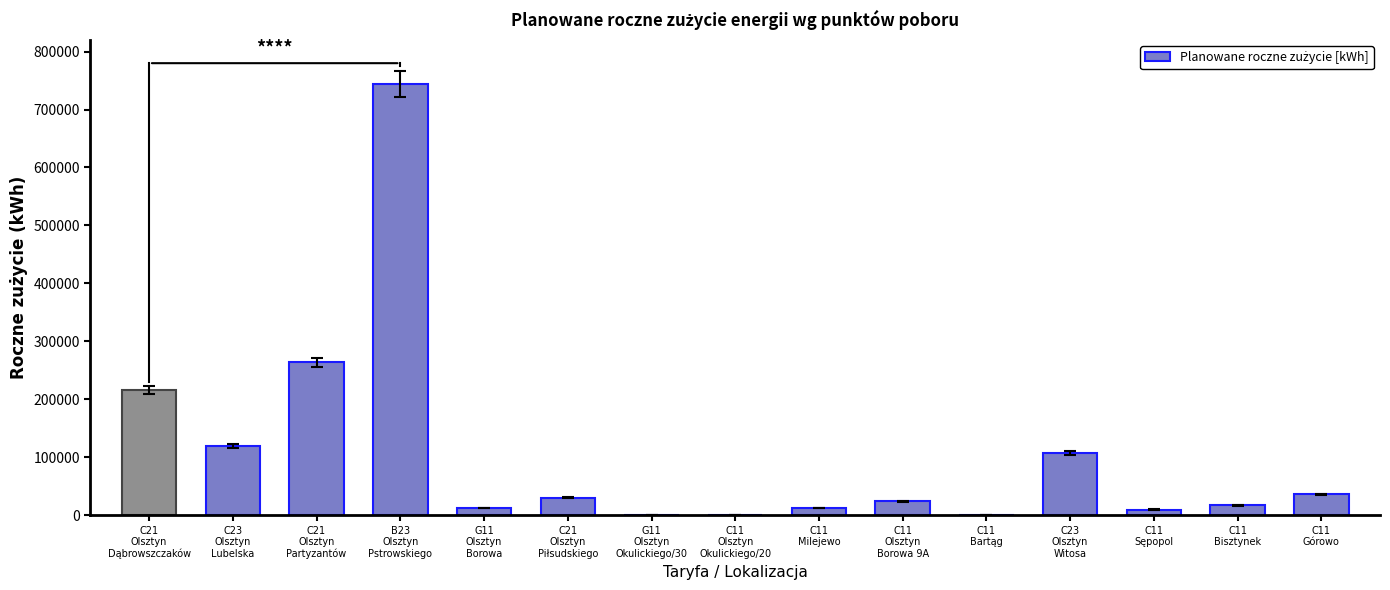

Are the bars horizontal?

No